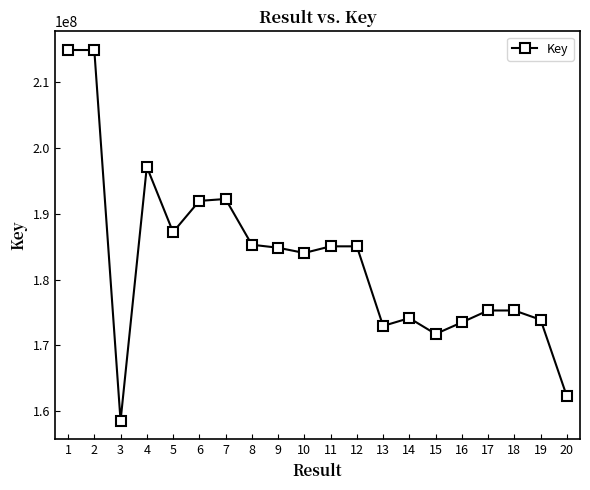

Does the chart have visible grid lines?

No